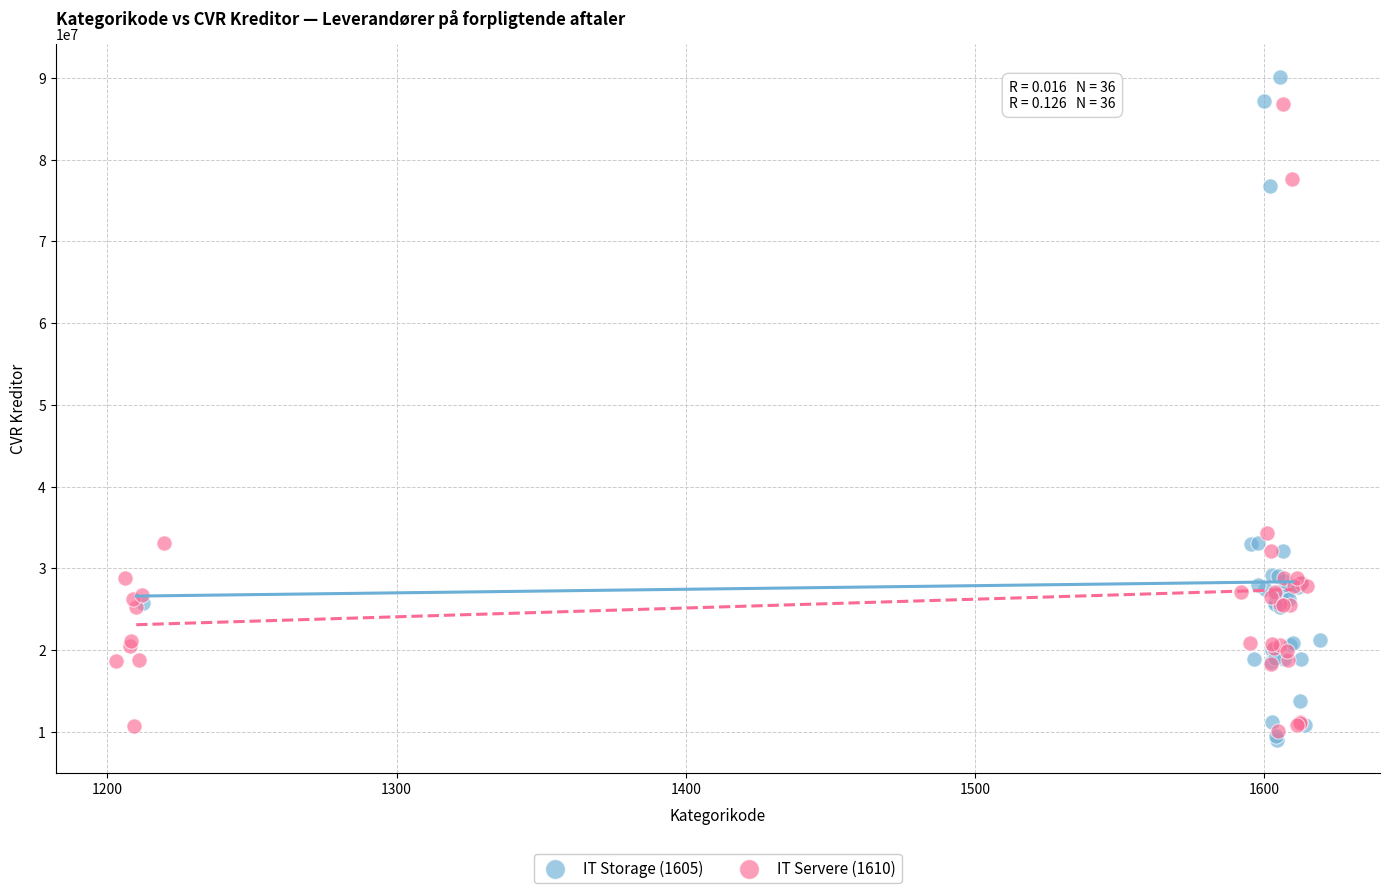

What are all the series names shown in the legend?

IT Storage (1605), IT Servere (1610)